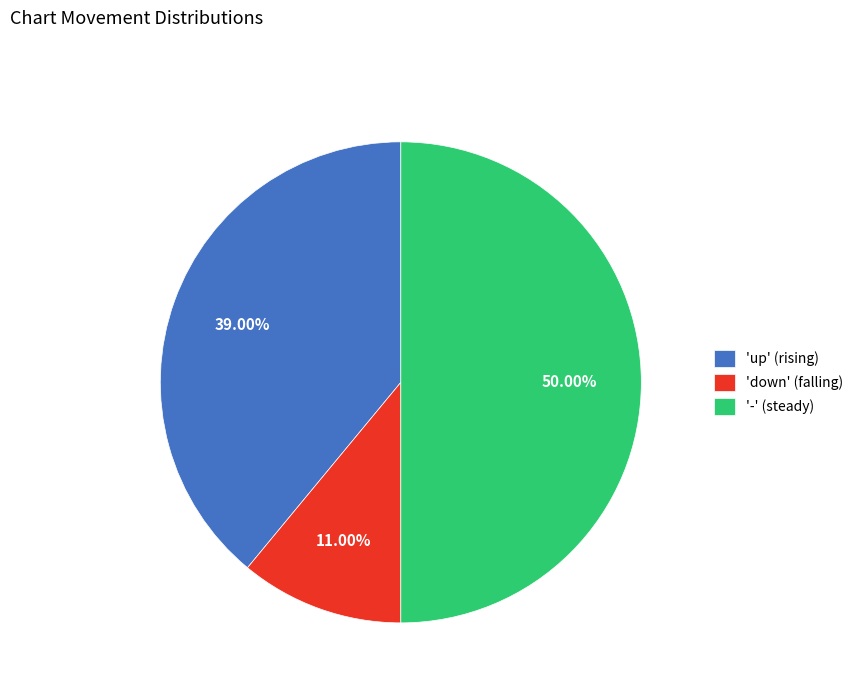

Is the sum of '-' (steady) and 'up' (rising) greater than half?

Yes